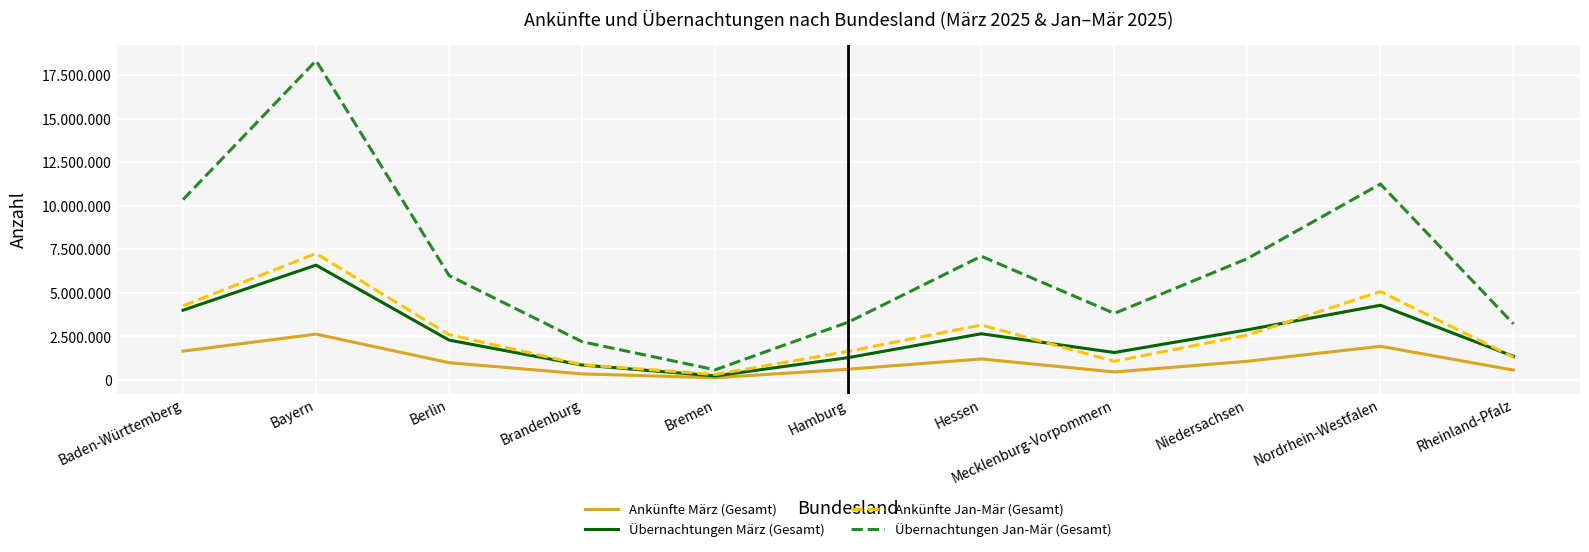

At which category does Übernachtungen März (Gesamt) reach its first local valley?

Bremen